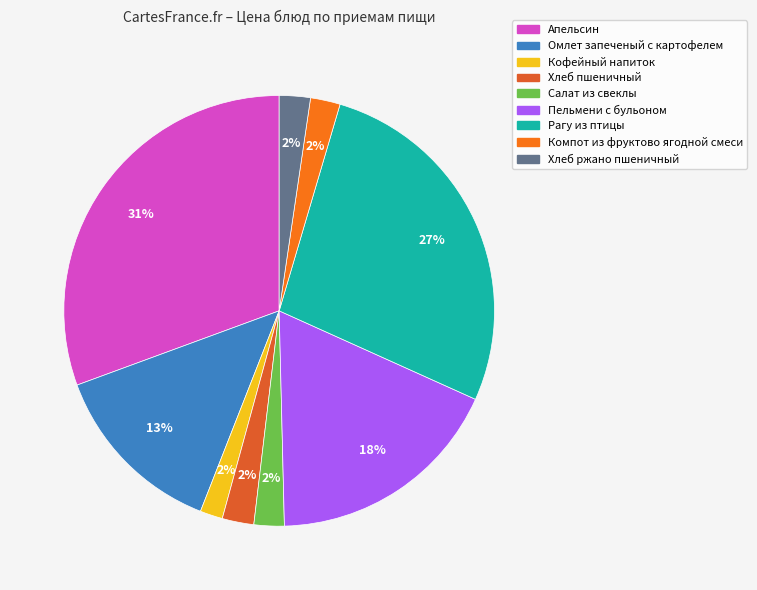

Is there any slice that represents more than half of the pie?

No